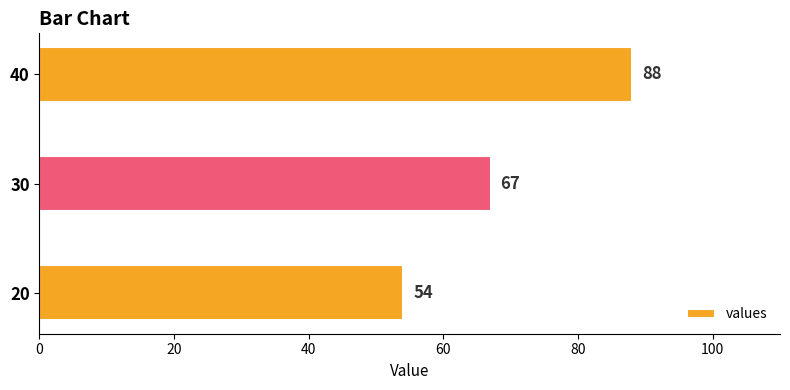

How many values are below 67?

1